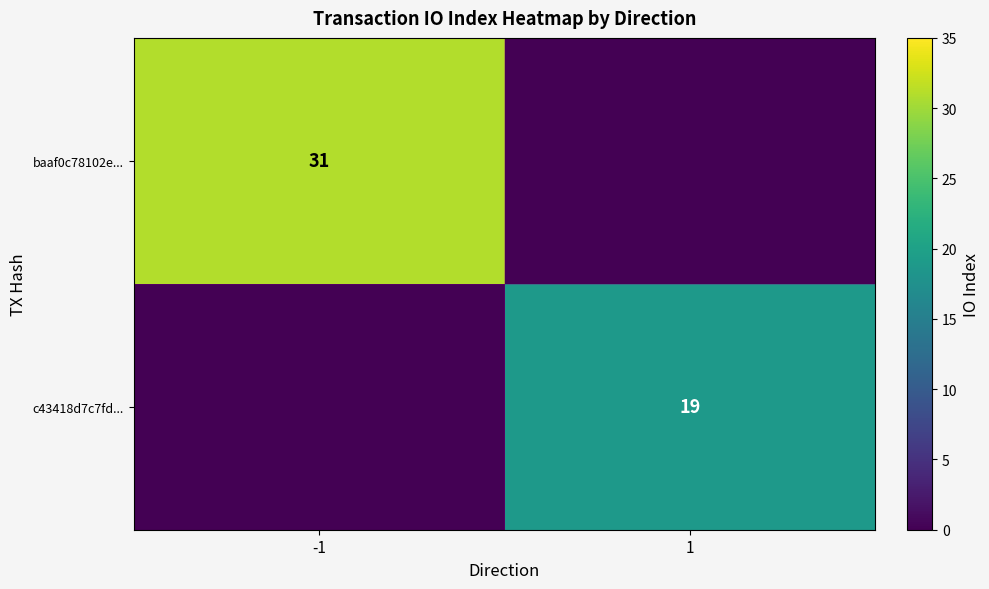

Is it true that c43418d7c7fd... equals 26 at 1?

False